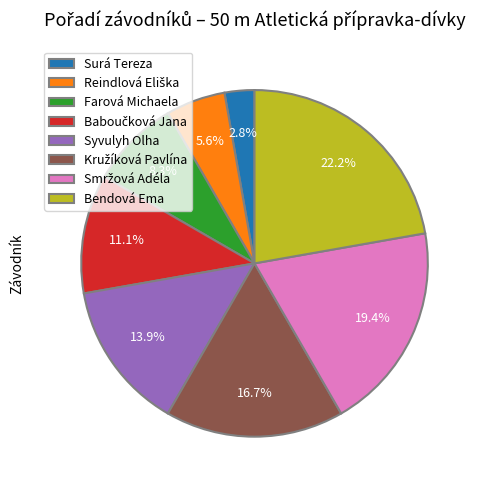

Between Bendová Ema and Farová Michaela, which is larger?

Bendová Ema